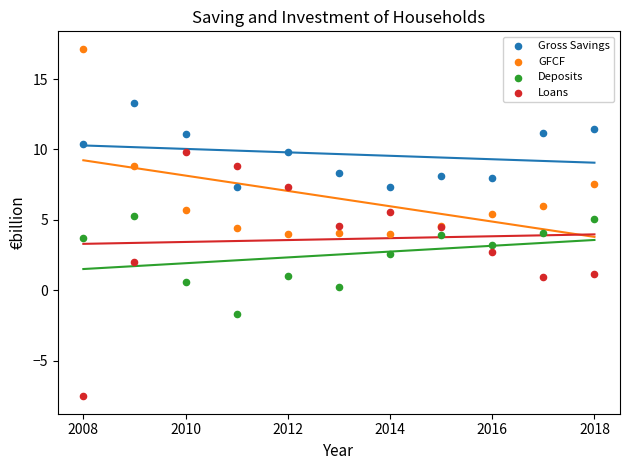

Which series contains the lowest Y value?

Loans